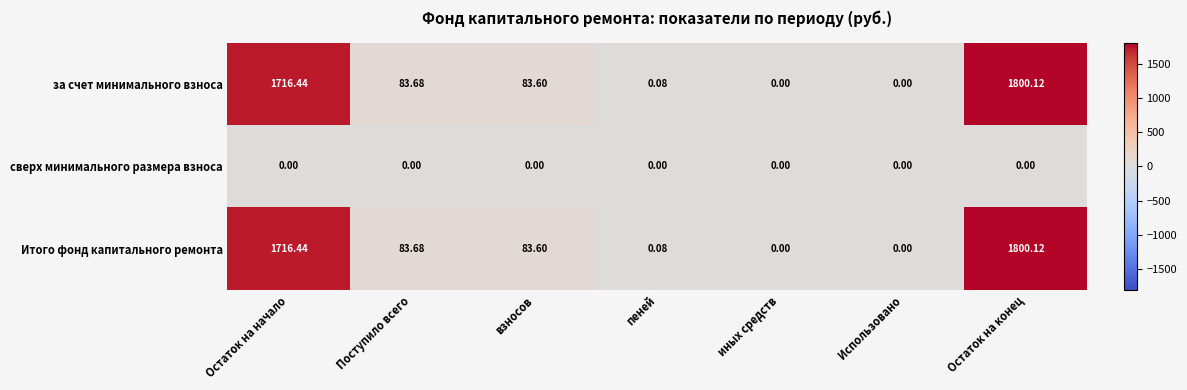

What is the spread (max minus min) of values at Остаток на начало?

1716.4